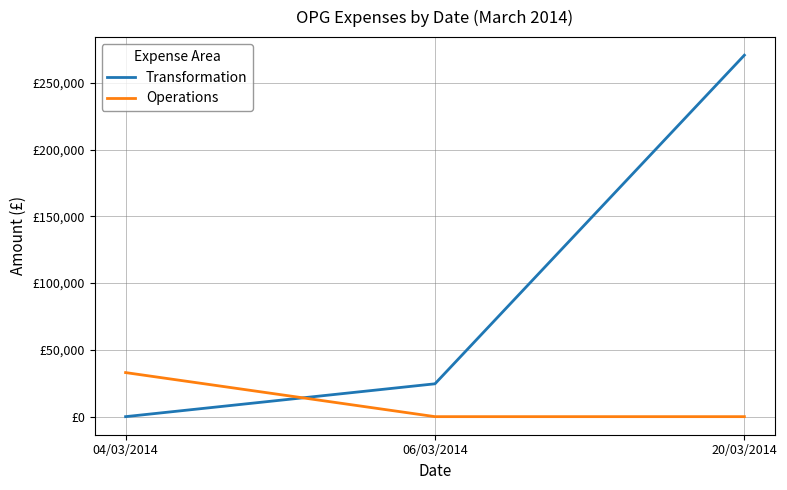

Does the chart have visible grid lines?

Yes